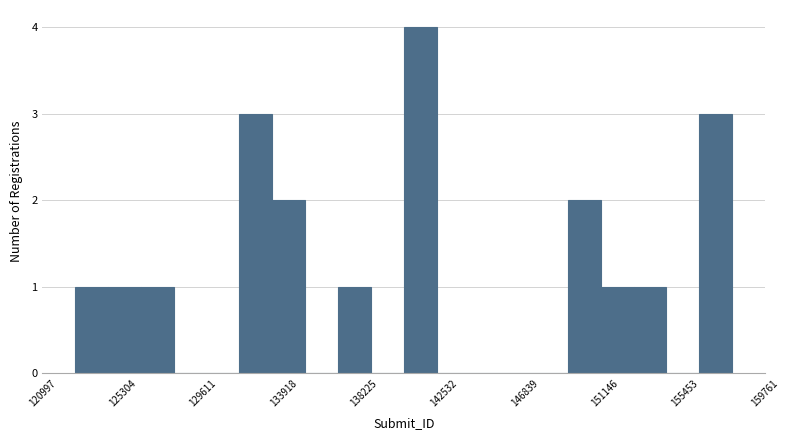

Around what value on the x-axis is the tallest bar? Give the approximate position of its centre, as read against the axis.

141500